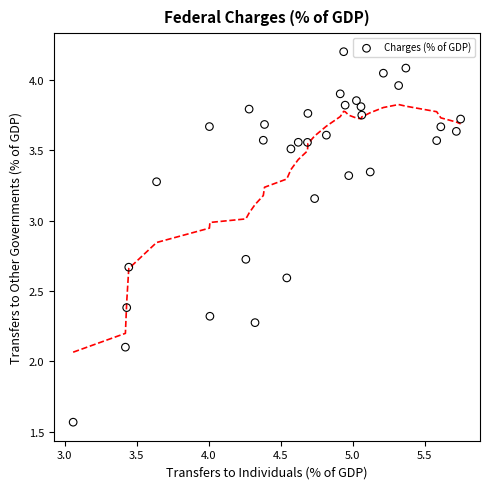

What Y value in the scatter plot is closest to 2?

2.1